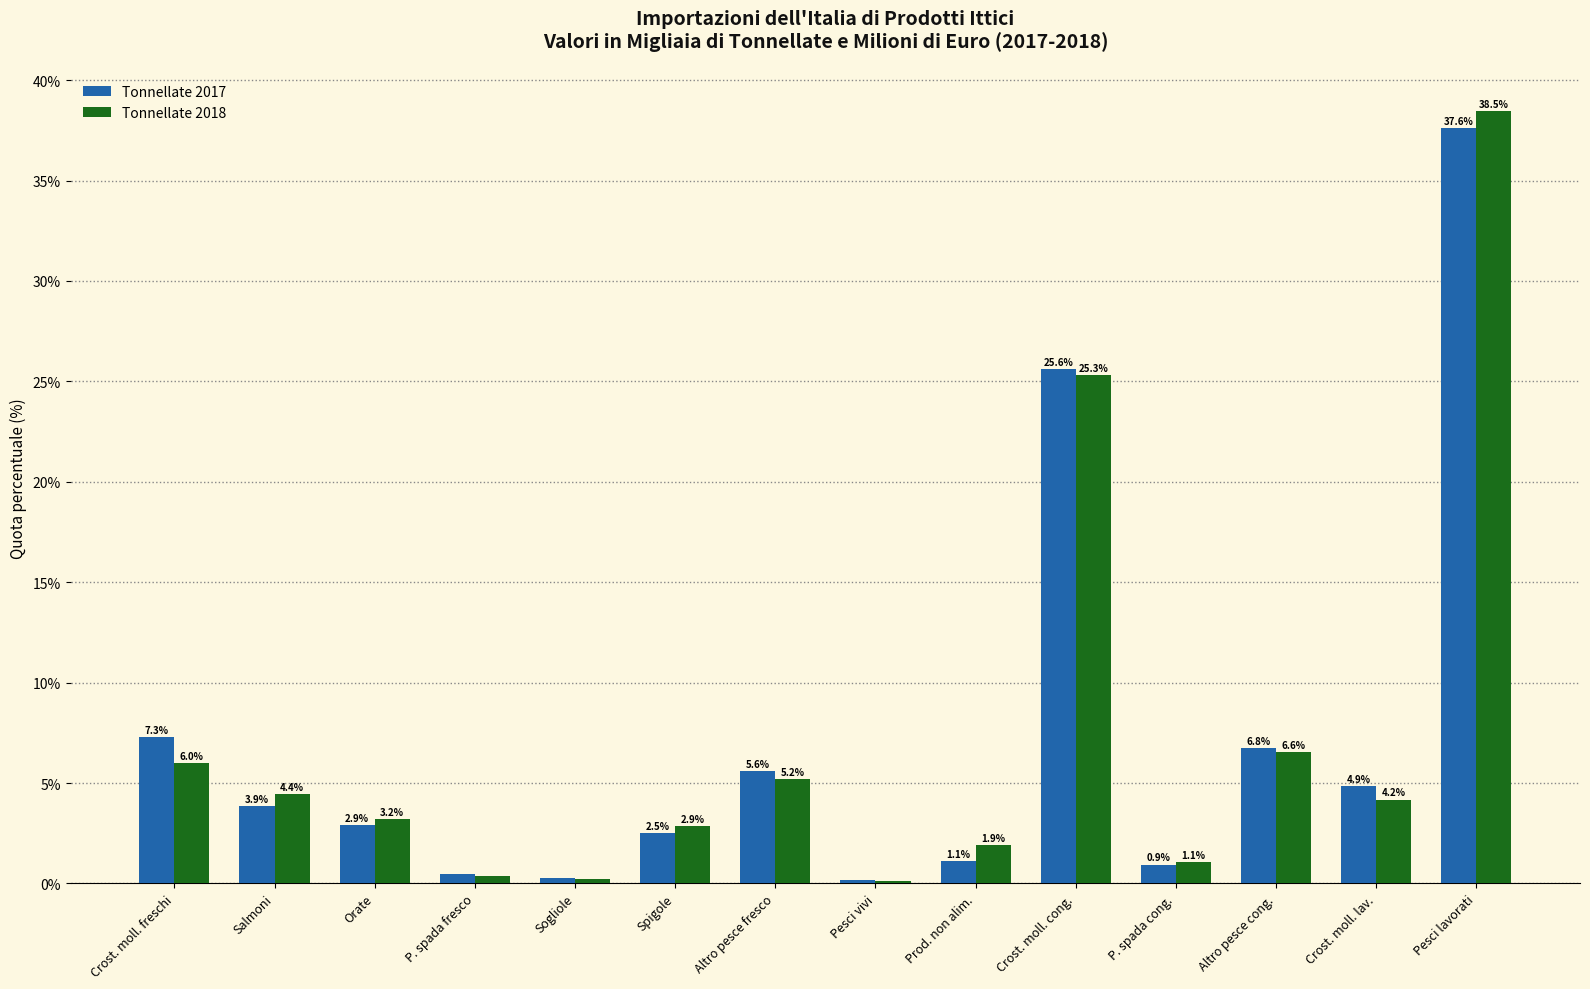

What is the highest value of the Tonnellate 2017 series?

37.6